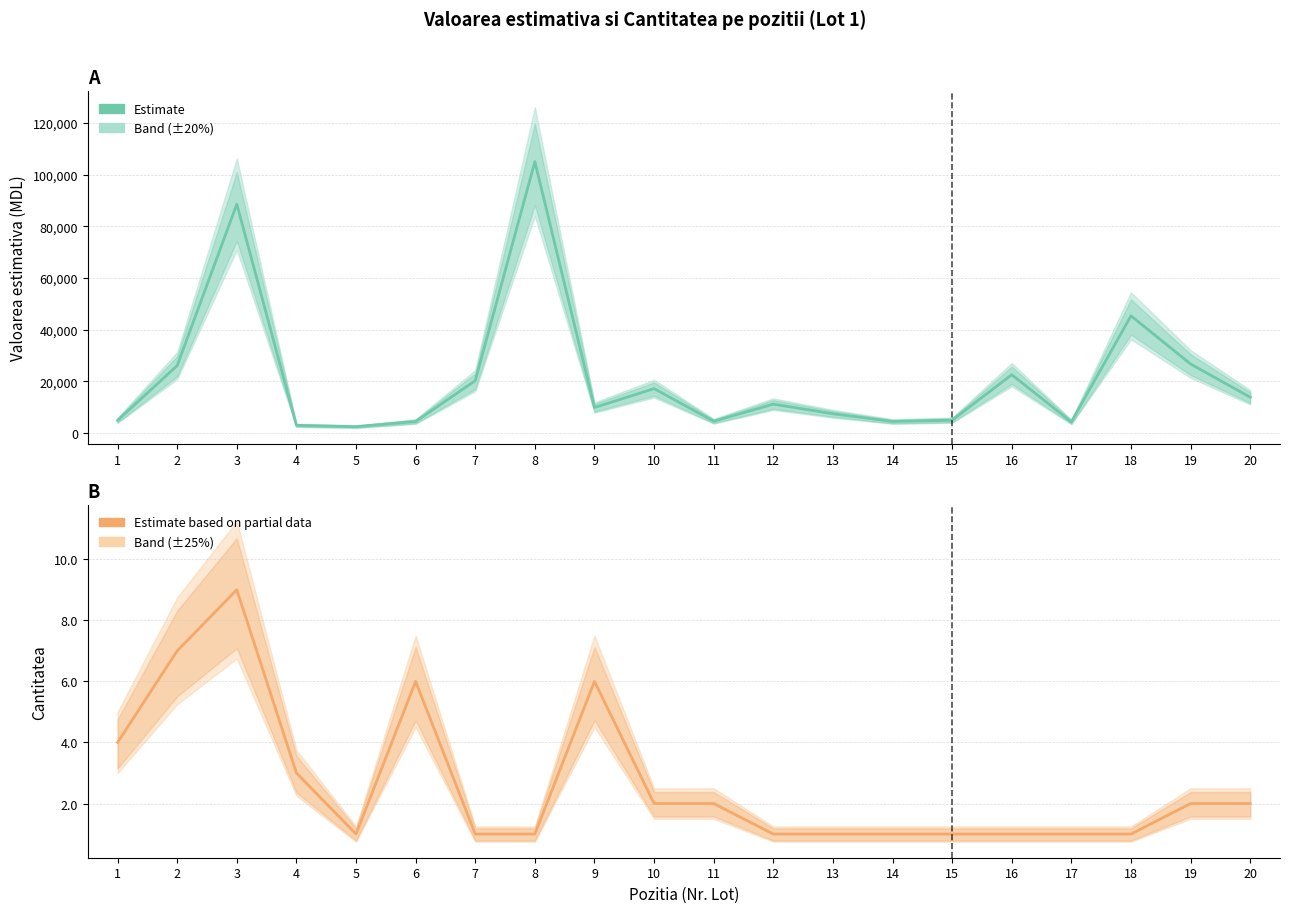

Rank the series by their maximum value, from lowest to highest.

Estimate based on partial data (Cantitatea), Estimate (Valoarea estimativa)